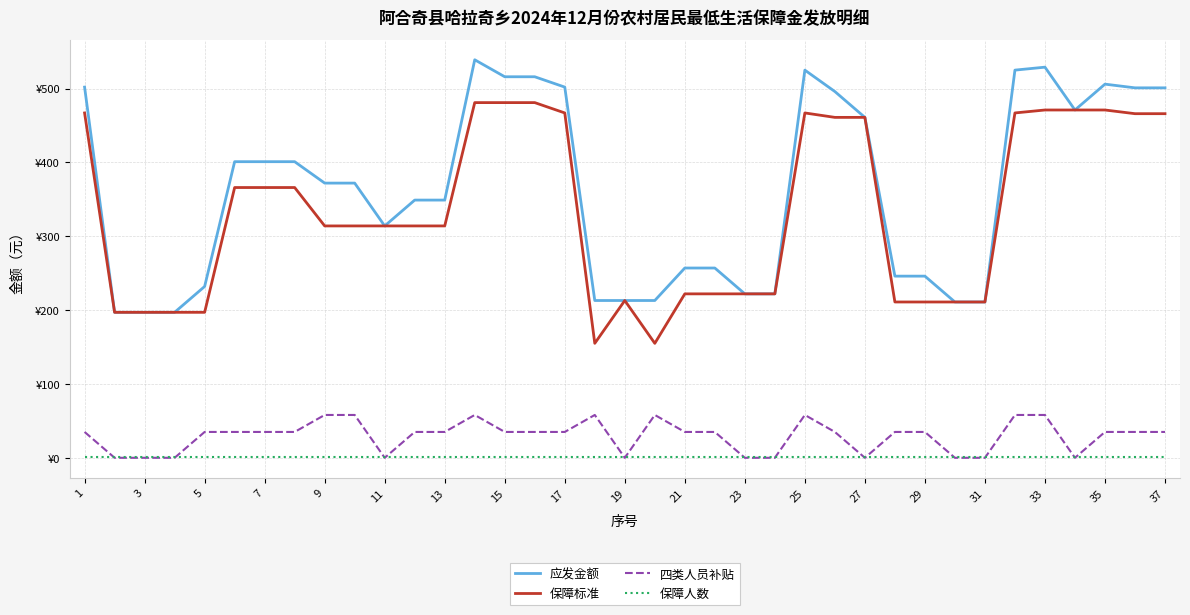

Is this an area chart (filled region under the line)?

No